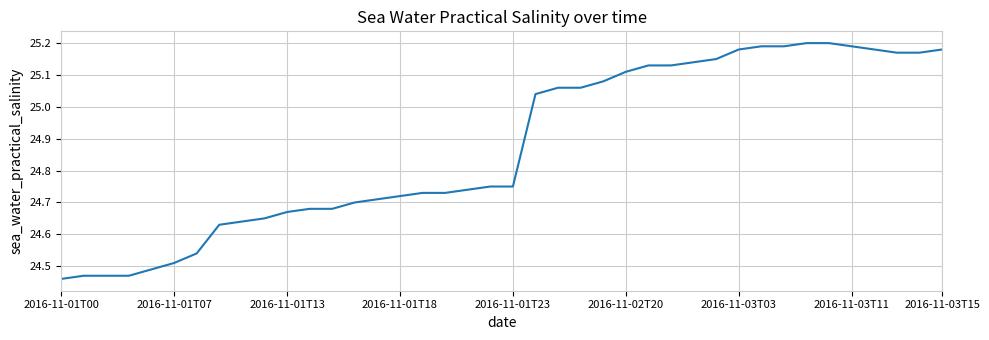

What is the difference between the maximum and minimum values?

0.7